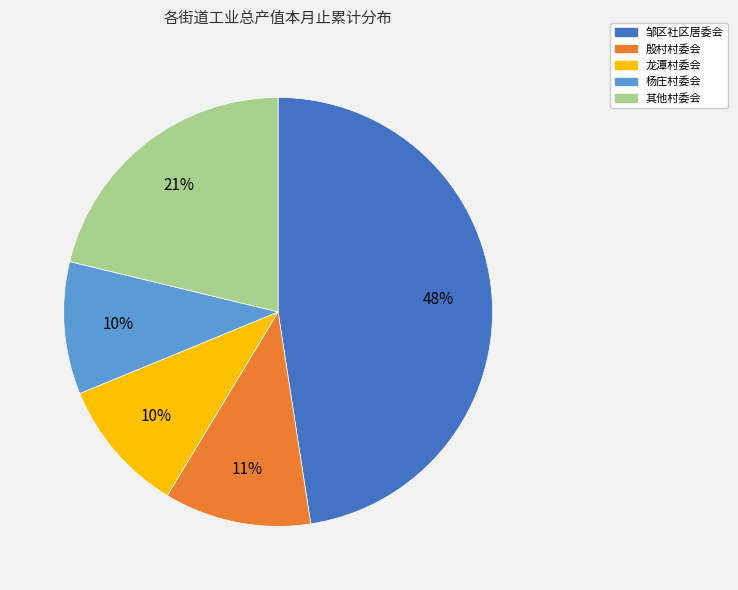

Is there a majority slice in this chart?

No